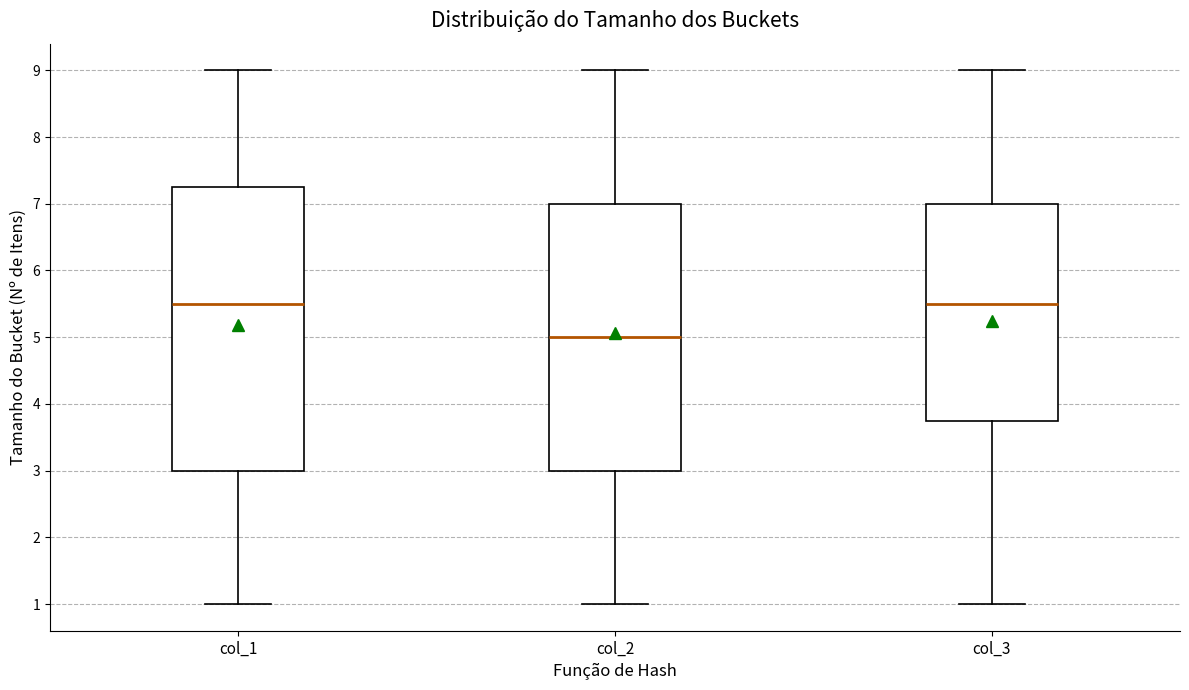

Comparing the boxes themselves (not the whiskers), which one is the tallest?

col_1